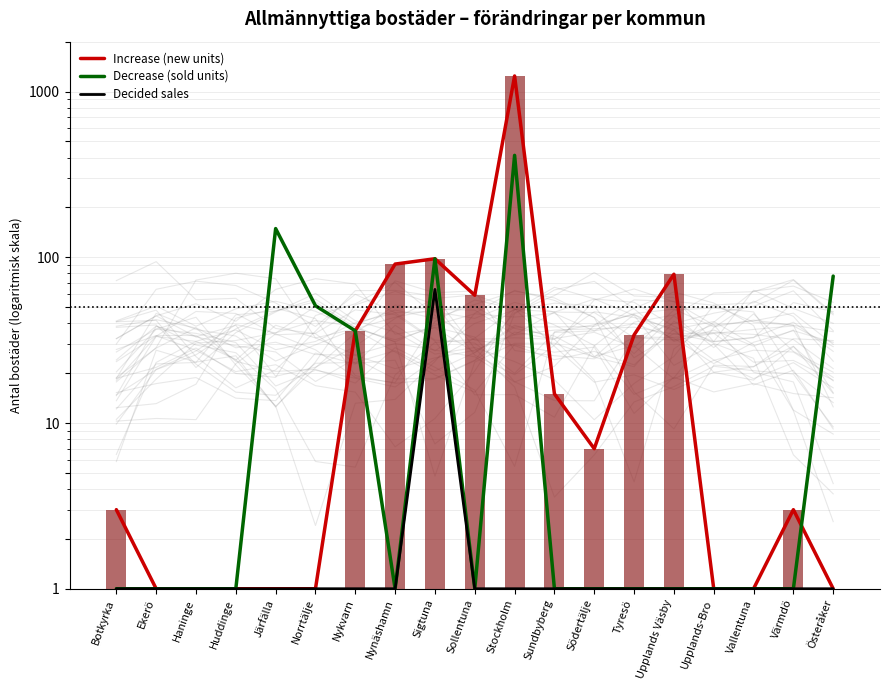

What is the label of the 11th bar from the left?

Stockholm